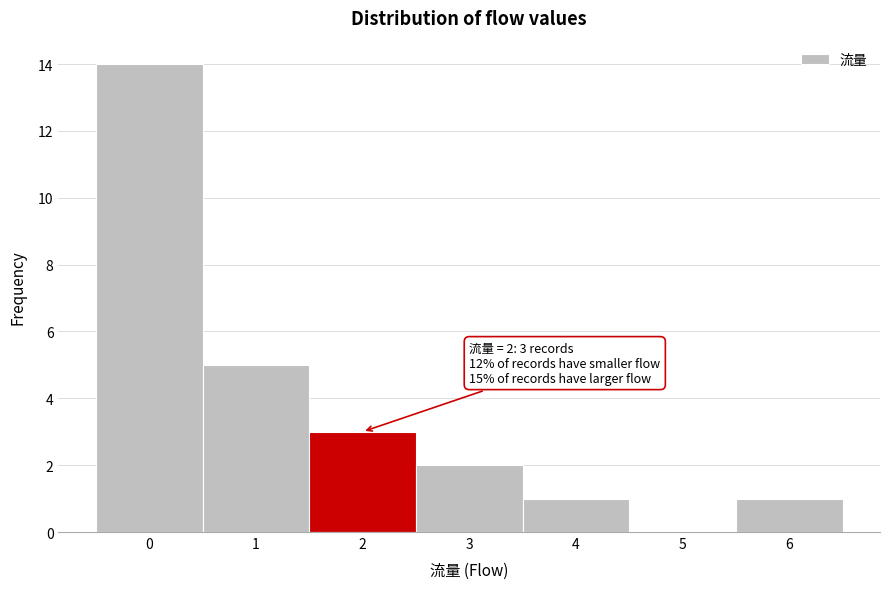

Reading left to right, extract all data points from this chart.

0=14	1=5	2=3	3=2	4=1	5=0	6=1